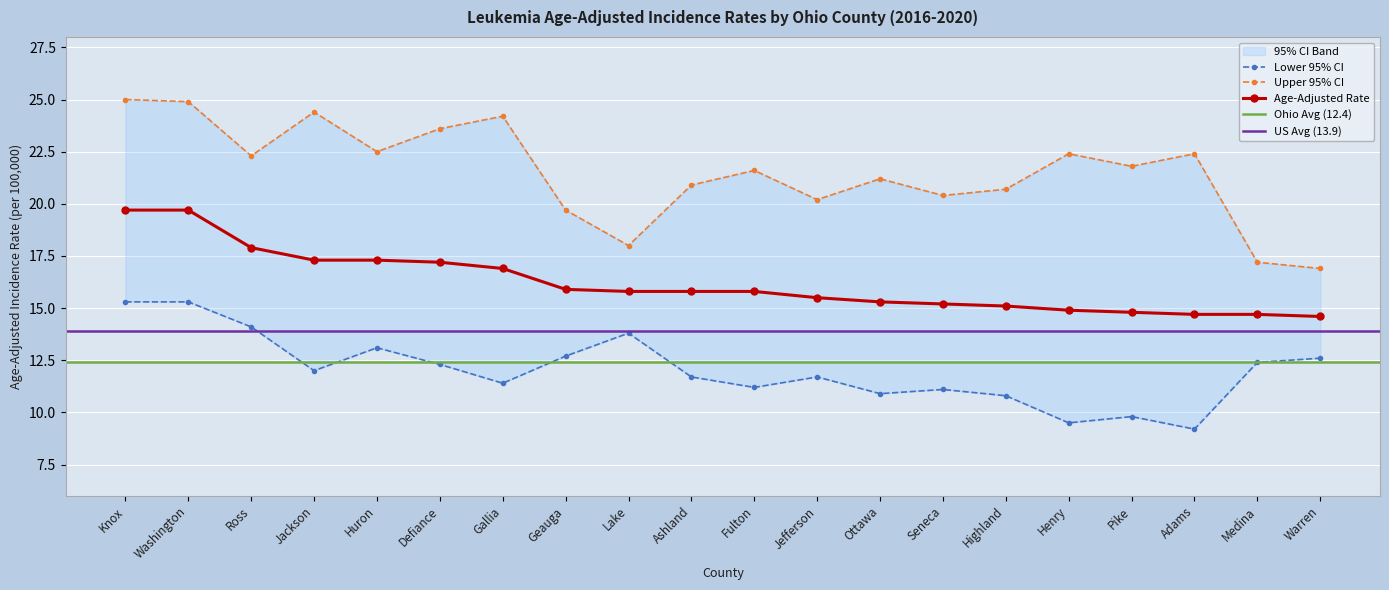

True or false: Age-Adjusted Rate has a value of 15.1 at Highland.

True